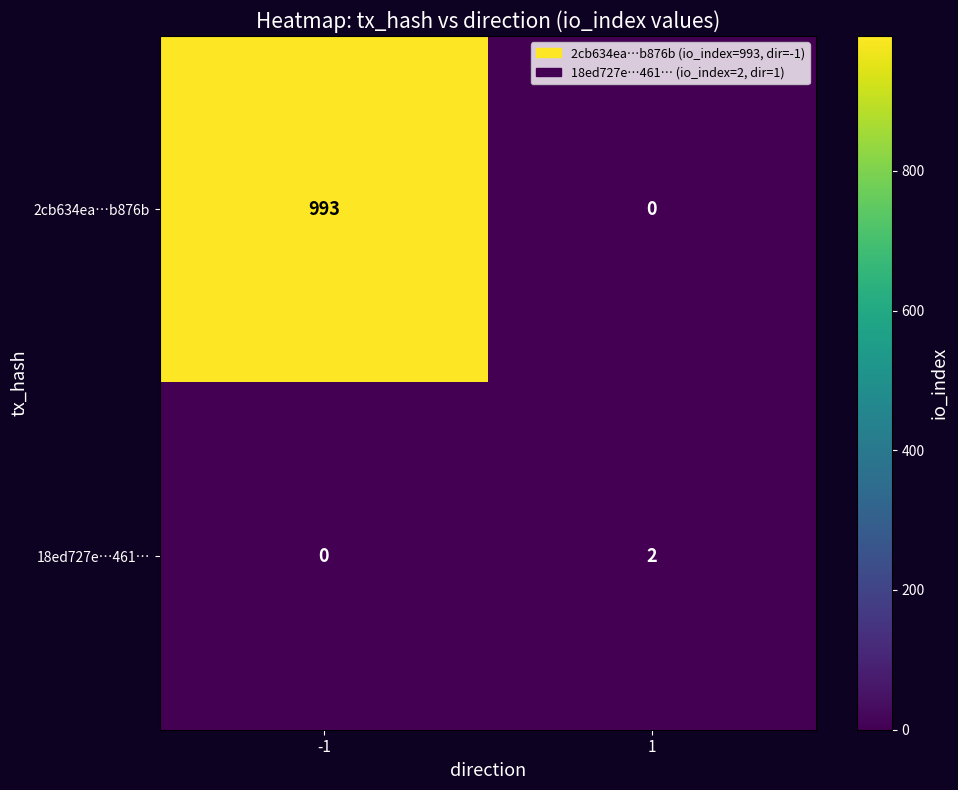

Reading left to right, extract all data points from this chart.

2cb634ea…b876b: -1=993	1=0
18ed727e…461…: -1=0	1=2